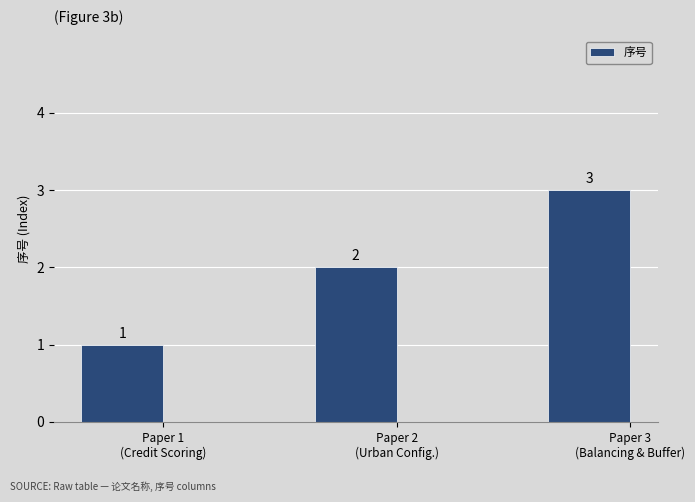

Rank the categories by value from highest to lowest.

Paper 3
(Balancing & Buffer), Paper 2
(Urban Config.), Paper 1
(Credit Scoring)